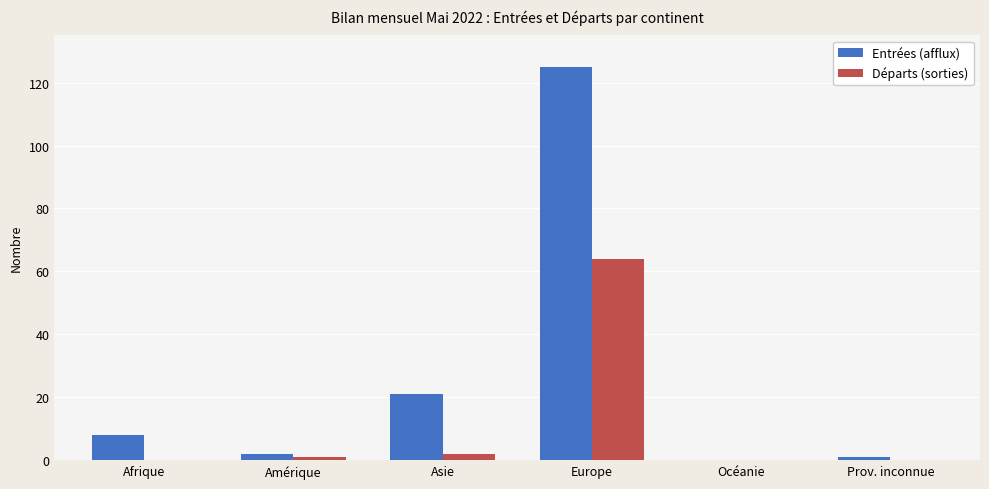

Is the value of Entrées (afflux) at Amérique greater than the value of Départs (sorties) at Europe?

No